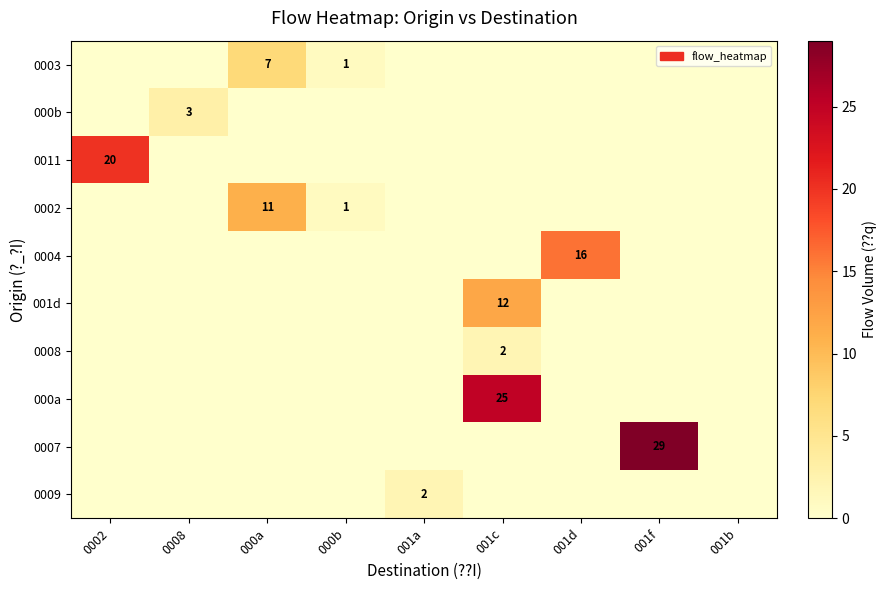

Rank the series by their maximum value, from lowest to highest.

0008, 0009, 000b, 0003, 0002, 001d, 0004, 0011, 000a, 0007